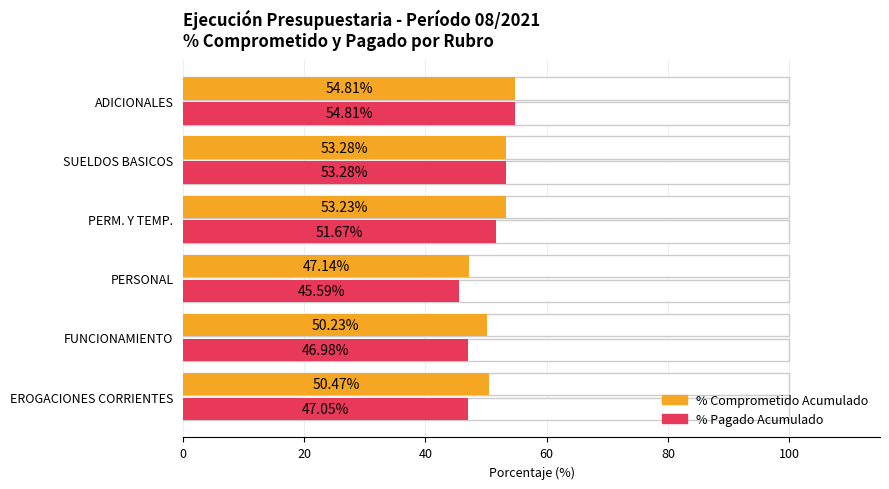

How many values in the % Pagado Acumulado series exceed 51?

3